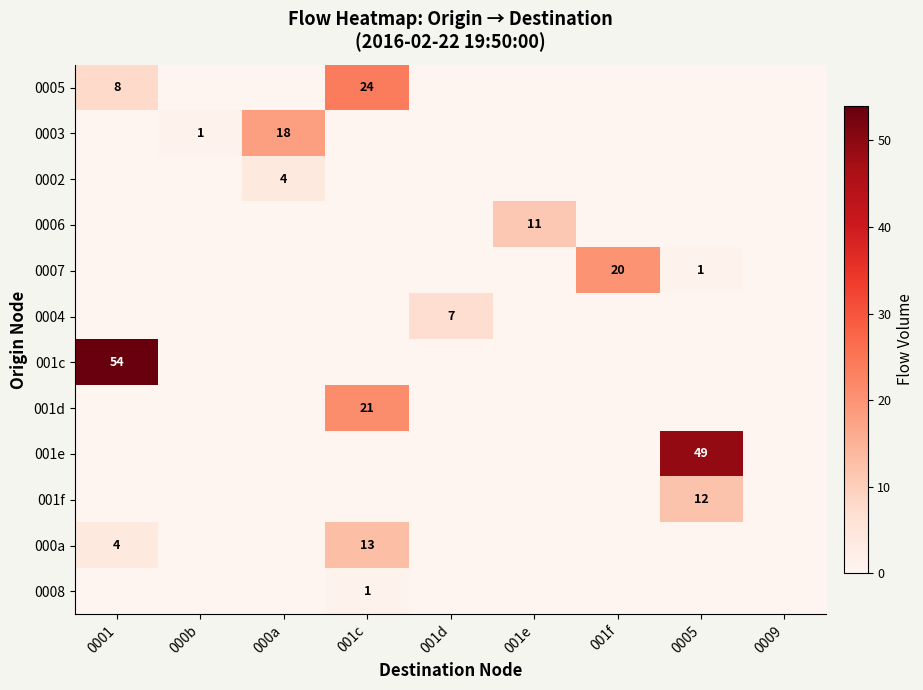

The value of 0008 at 001c is 1. True or false?

True